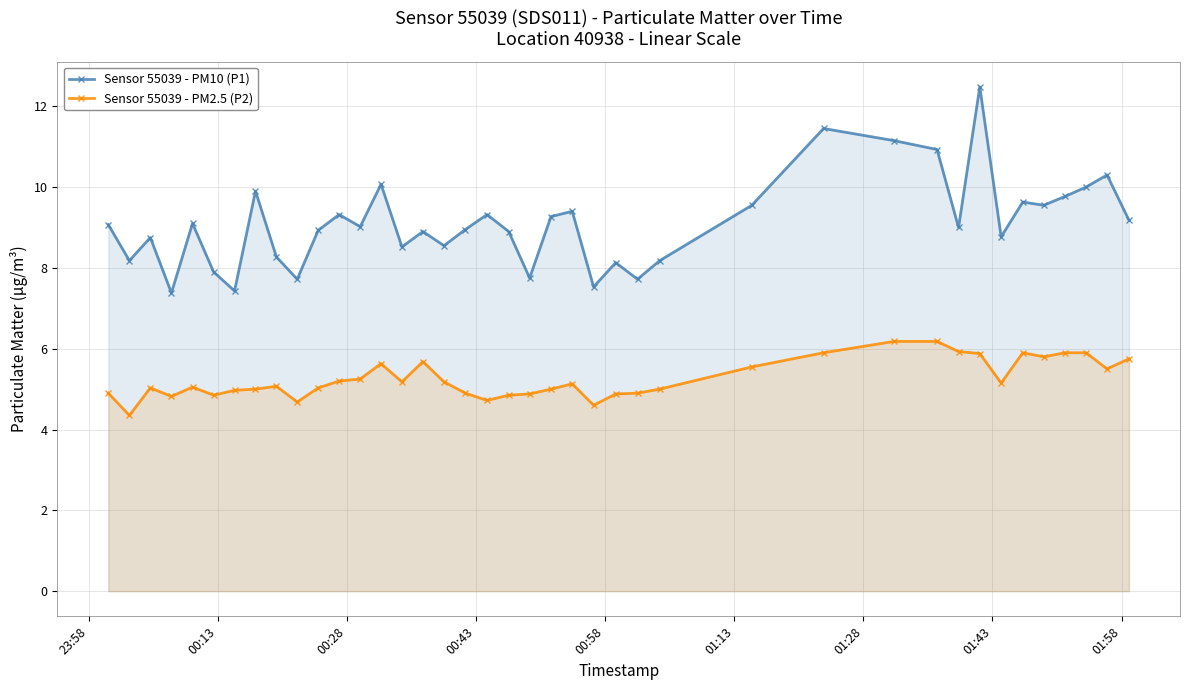

What is the value of the Sensor 55039 - PM10 (P1) point at the 32nd from the left?

9.0